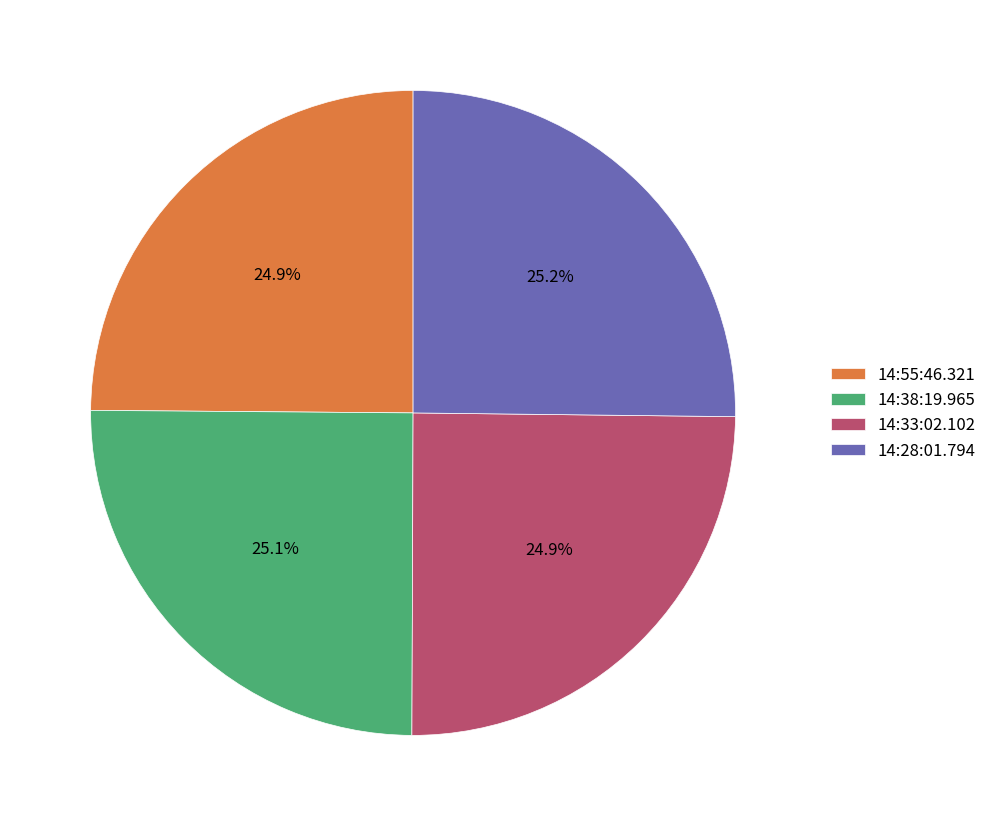

How much of the chart is everything except 14:28:01.794?

74.8%